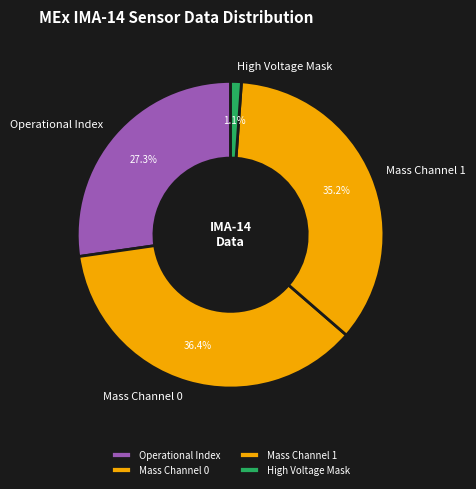

Is there a majority slice in this chart?

No